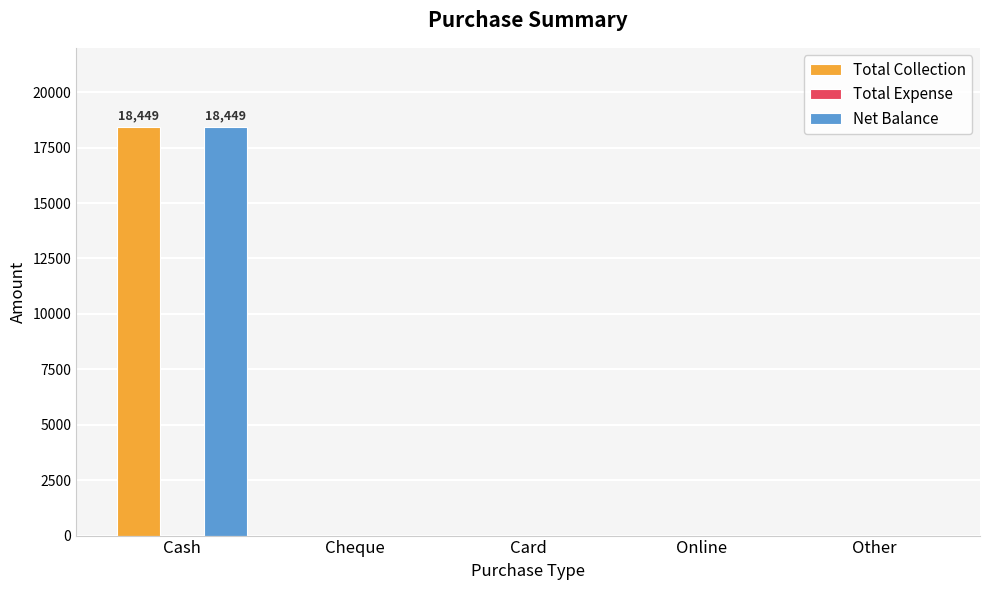

Are the bars horizontal?

No